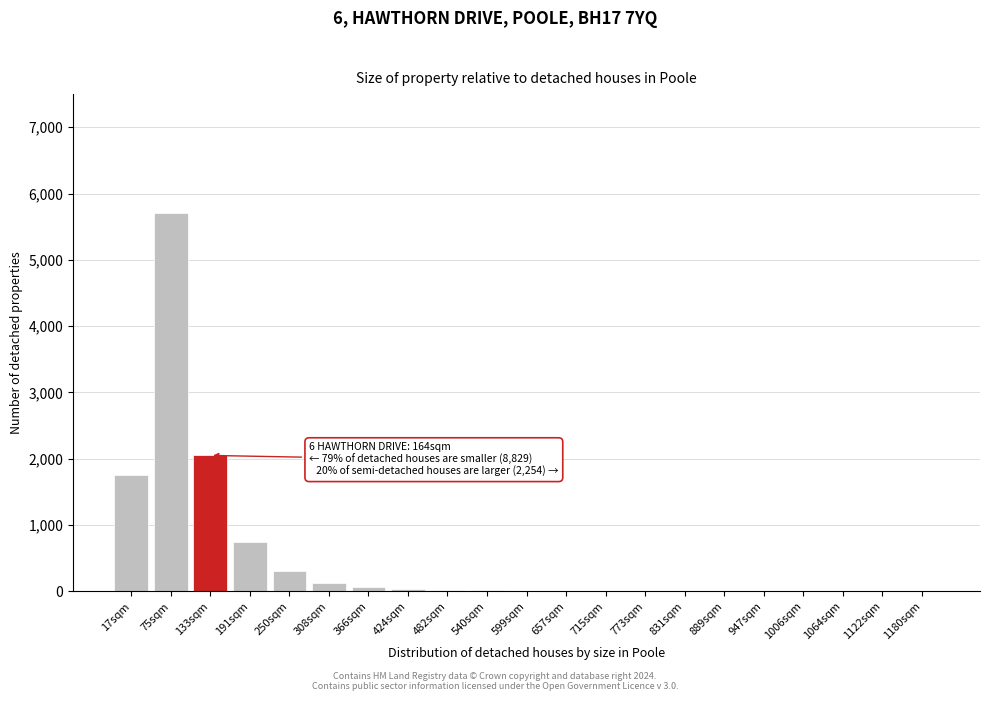

What is the maximum value shown in the chart?

5700